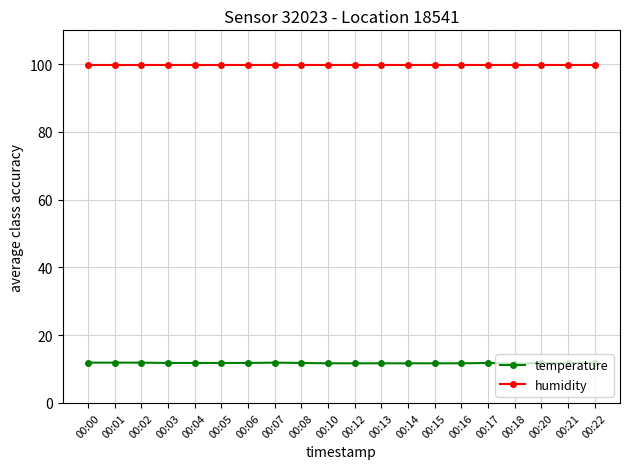

What is the difference between the highest and lowest values at 00:04?

88.1